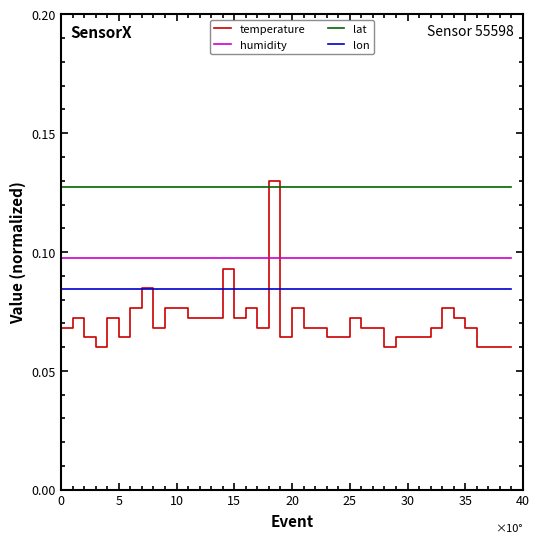

How many lines are shown in the chart?

4